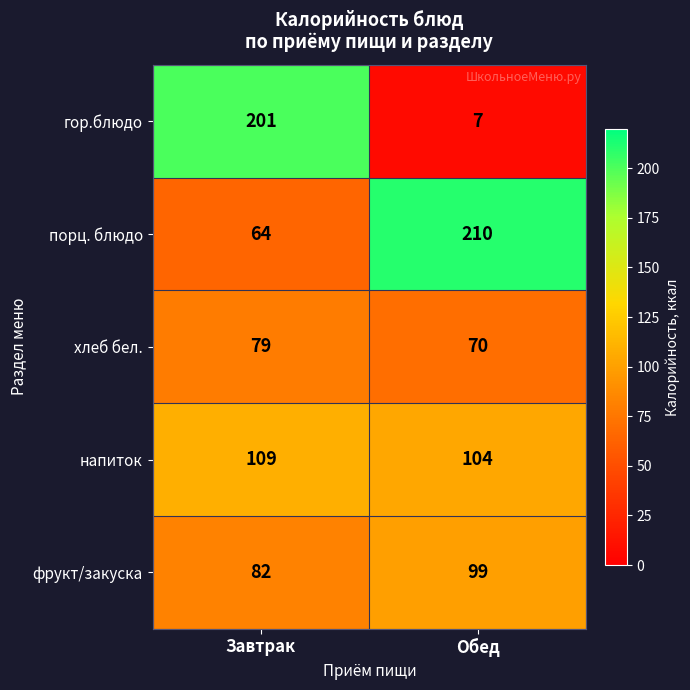

Is it true that фрукт/закуска equals 141 at Завтрак?

False